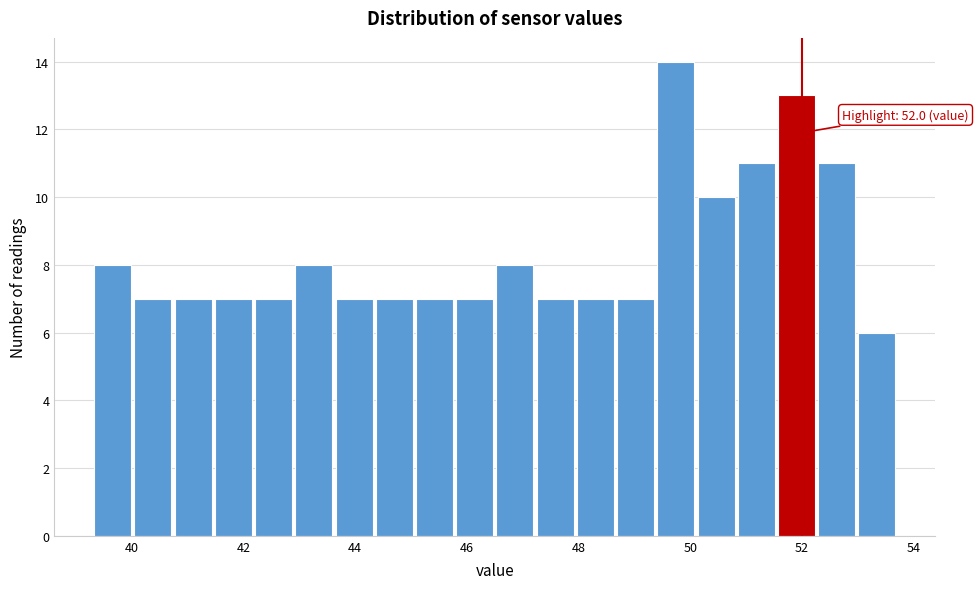

Read against the x-axis, roughly where is the centre of the tallest bar?

49.8